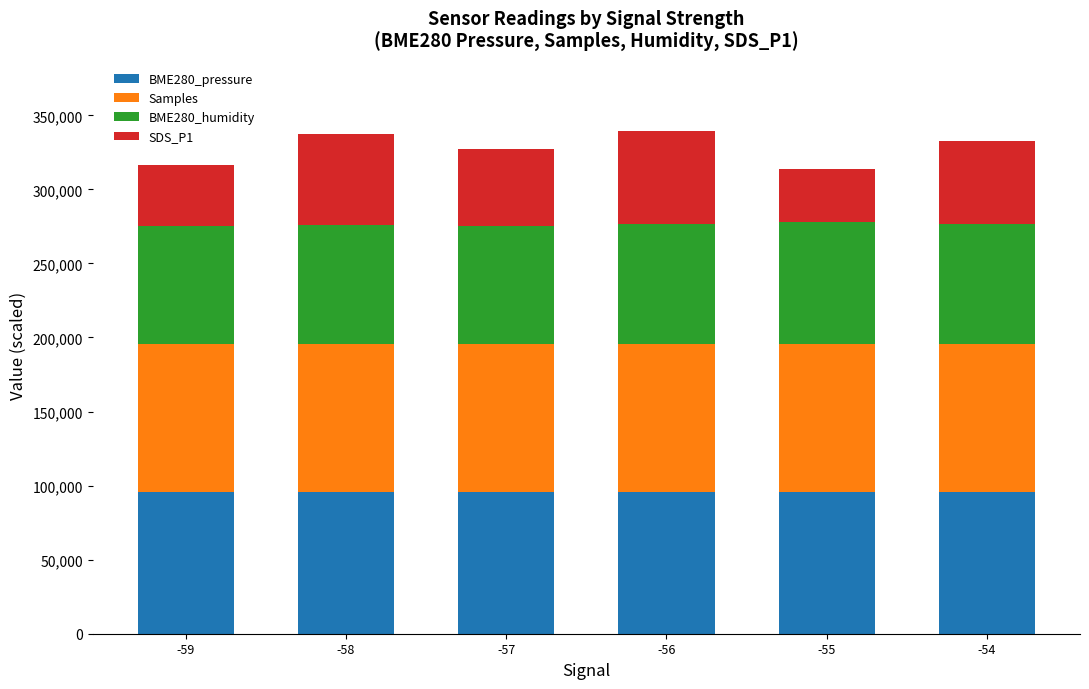

What is the lowest value of the BME280_pressure series?

95583.2